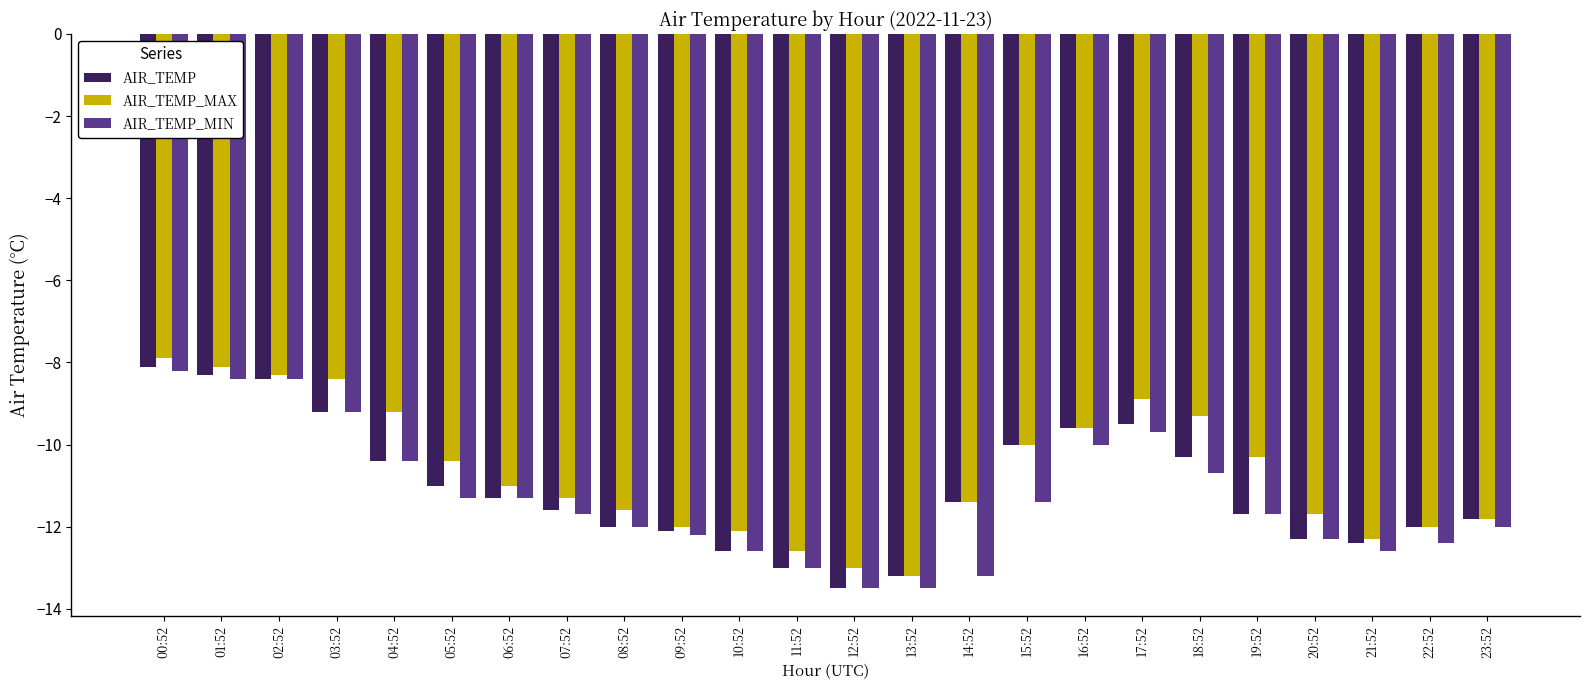

What is the approximate value of AIR_TEMP_MIN at 00:52?

-8.2